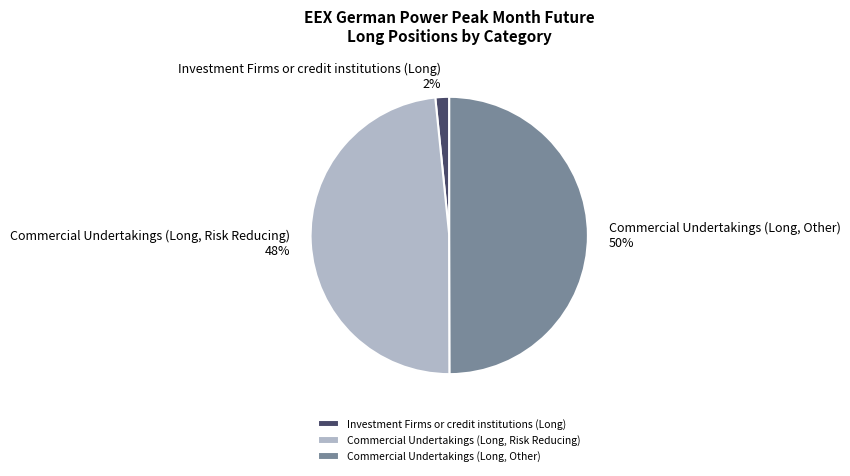

To the nearest percent, what is the combined percentage of Investment Firms or credit institutions (Long) and Commercial Undertakings (Long, Risk Reducing)?

50%